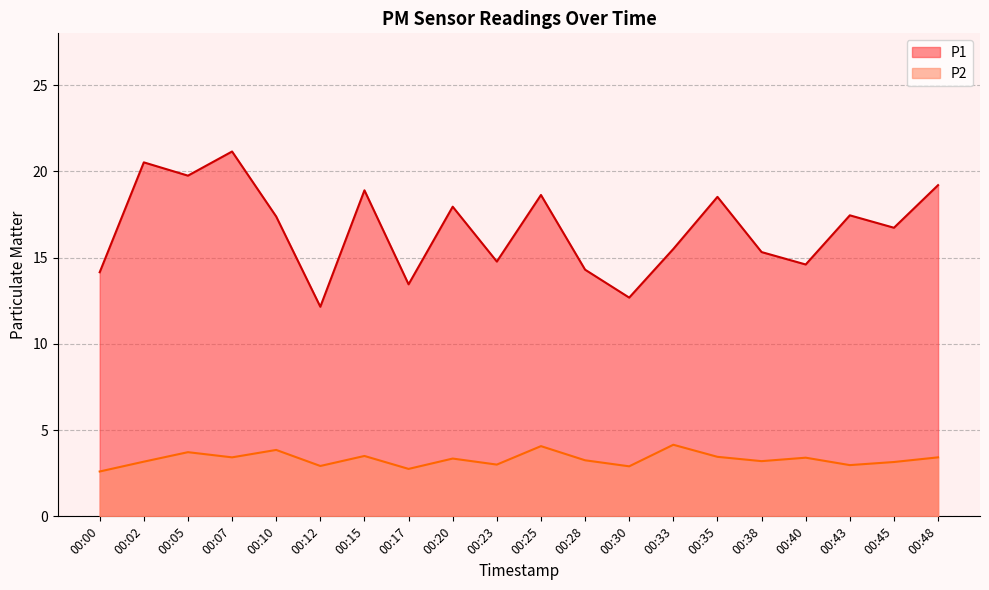

Is the value of P2 at 00:43 greater than the value of P1 at 00:20?

No